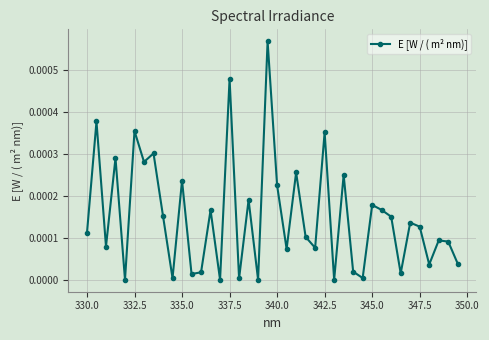

How many points are lower than both their immediate neighbors (excluding endpoints)?

14